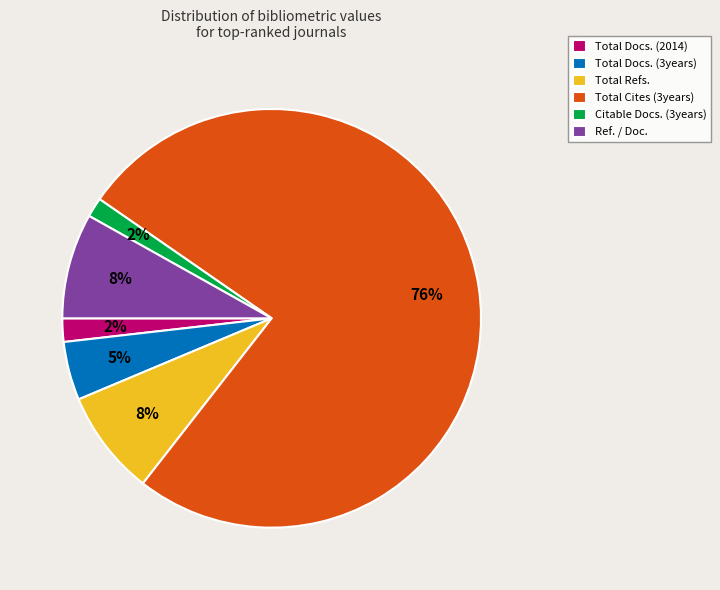

To the nearest percent, what portion does Citable Docs. (3years) represent?

2%